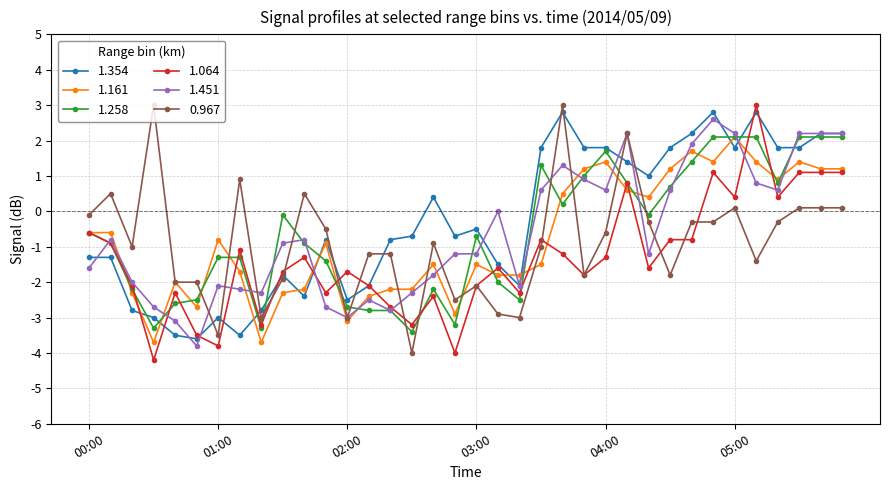

What is the lowest value of the 1.451 series?

-3.8